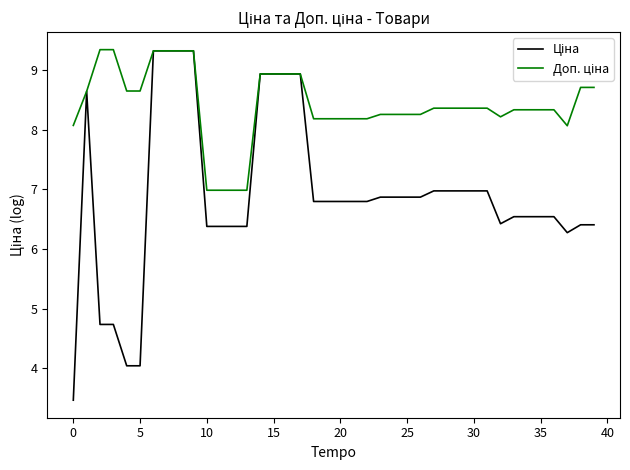

What is the smallest value displayed?

3.5